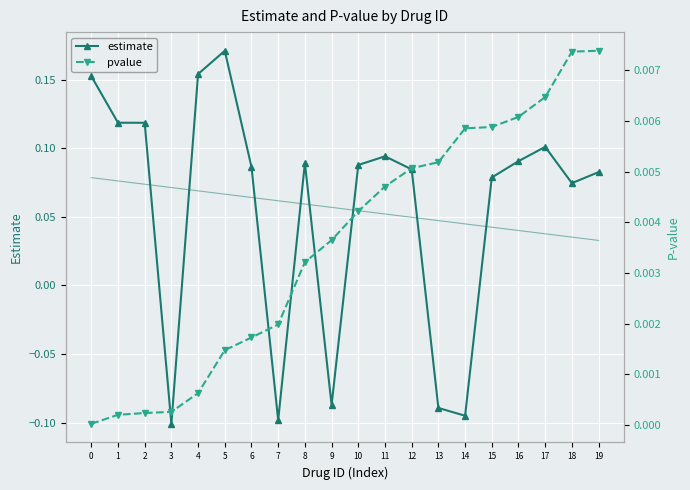

What is the sum of all pvalue values?

0.1